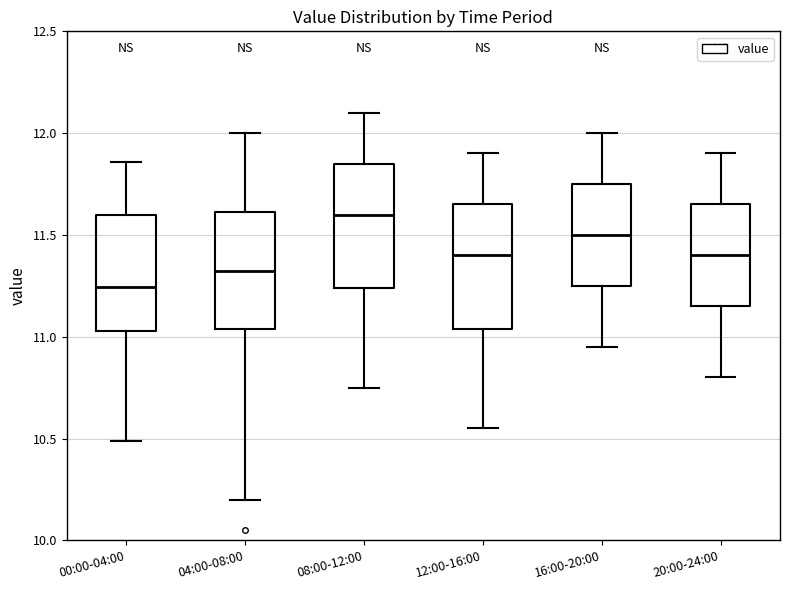

Reading left to right, read every box against the y-axis: the position of its median line, the range the box covers, and the ends of its whiskers. The values are not printed on the chart, so give them approximately, as read against the axis.

00:00-04:00: median 11.25, box 11.05 to 11.60, whiskers 10.50 to 11.85
04:00-08:00: median 11.35, box 11.05 to 11.60, whiskers 10.20 to 12.00
08:00-12:00: median 11.60, box 11.25 to 11.85, whiskers 10.75 to 12.10
12:00-16:00: median 11.40, box 11.05 to 11.65, whiskers 10.55 to 11.90
16:00-20:00: median 11.50, box 11.25 to 11.75, whiskers 10.95 to 12.00
20:00-24:00: median 11.40, box 11.15 to 11.65, whiskers 10.80 to 11.90